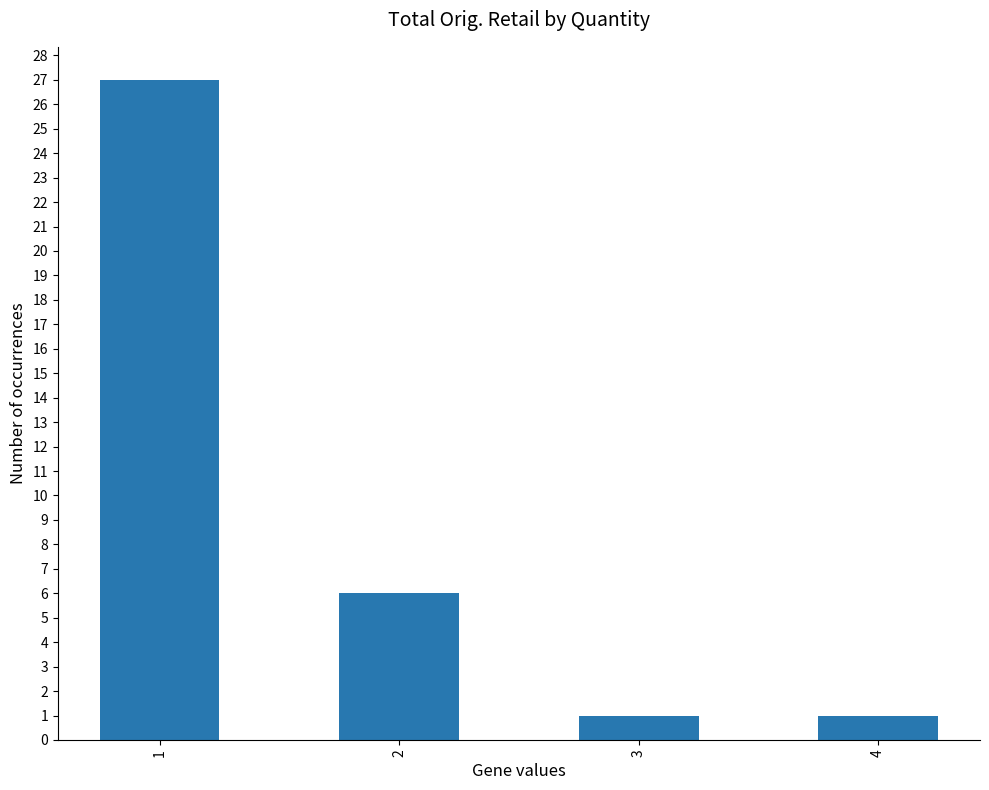

Is it true that the value at 2 is 9?

False